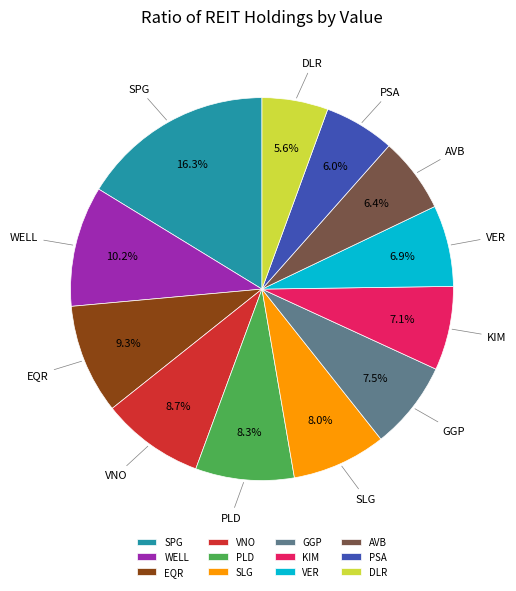

To the nearest percent, what is the combined percentage of DLR and KIM?

13%